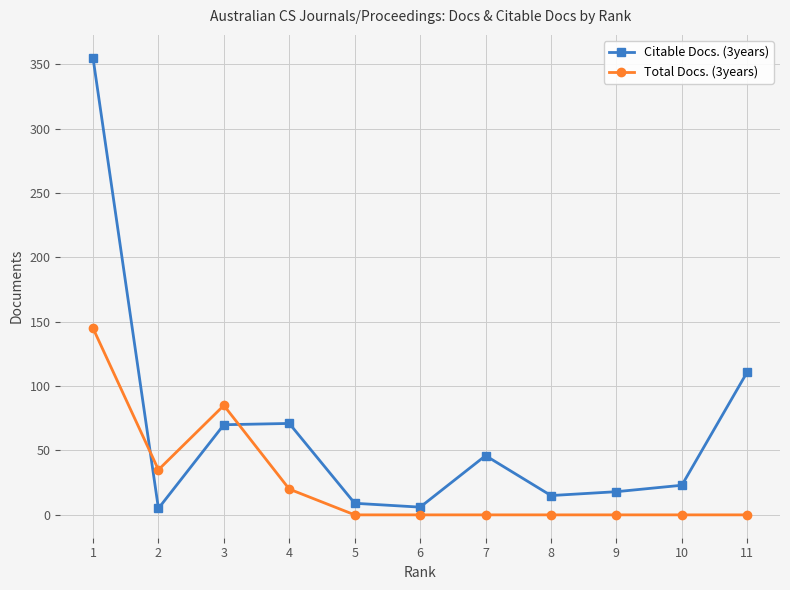

True or false: Total Docs. (3years) has a value of 85 at 3.

True